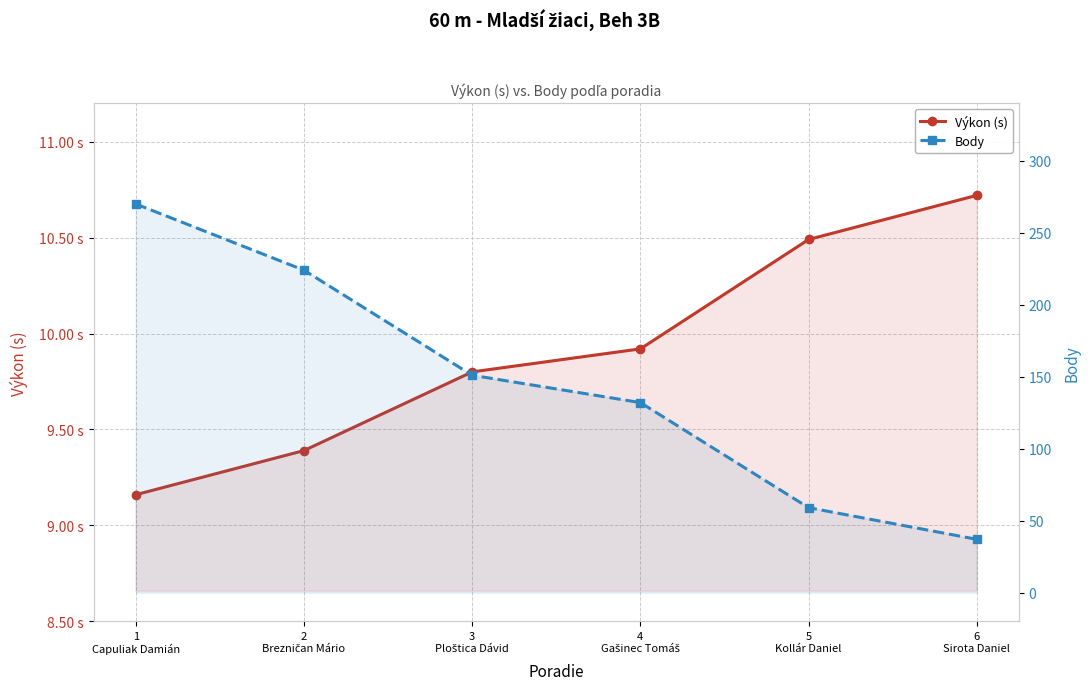

How many categories are shown in the chart?

6